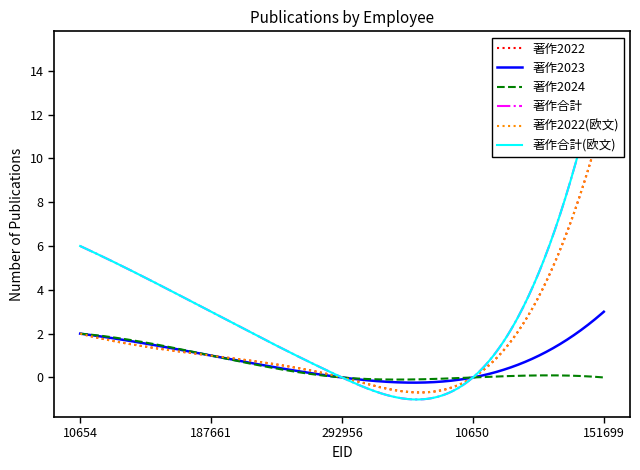

Reading right to left, list all the values displayed in this chart.

著作2022: 12	0	0	1	2
著作2023: 3	0	0	1	2
著作2024: 0	0	0	1	2
著作合計: 15	0	0	3	6
著作2022(欧文): 12	0	0	1	2
著作合計(欧文): 15	0	0	3	6